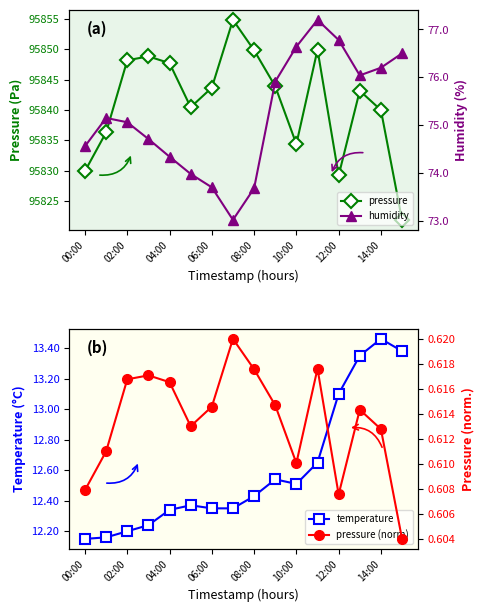

True or false: pressure has a value of 95843.7 at 06:00.

True